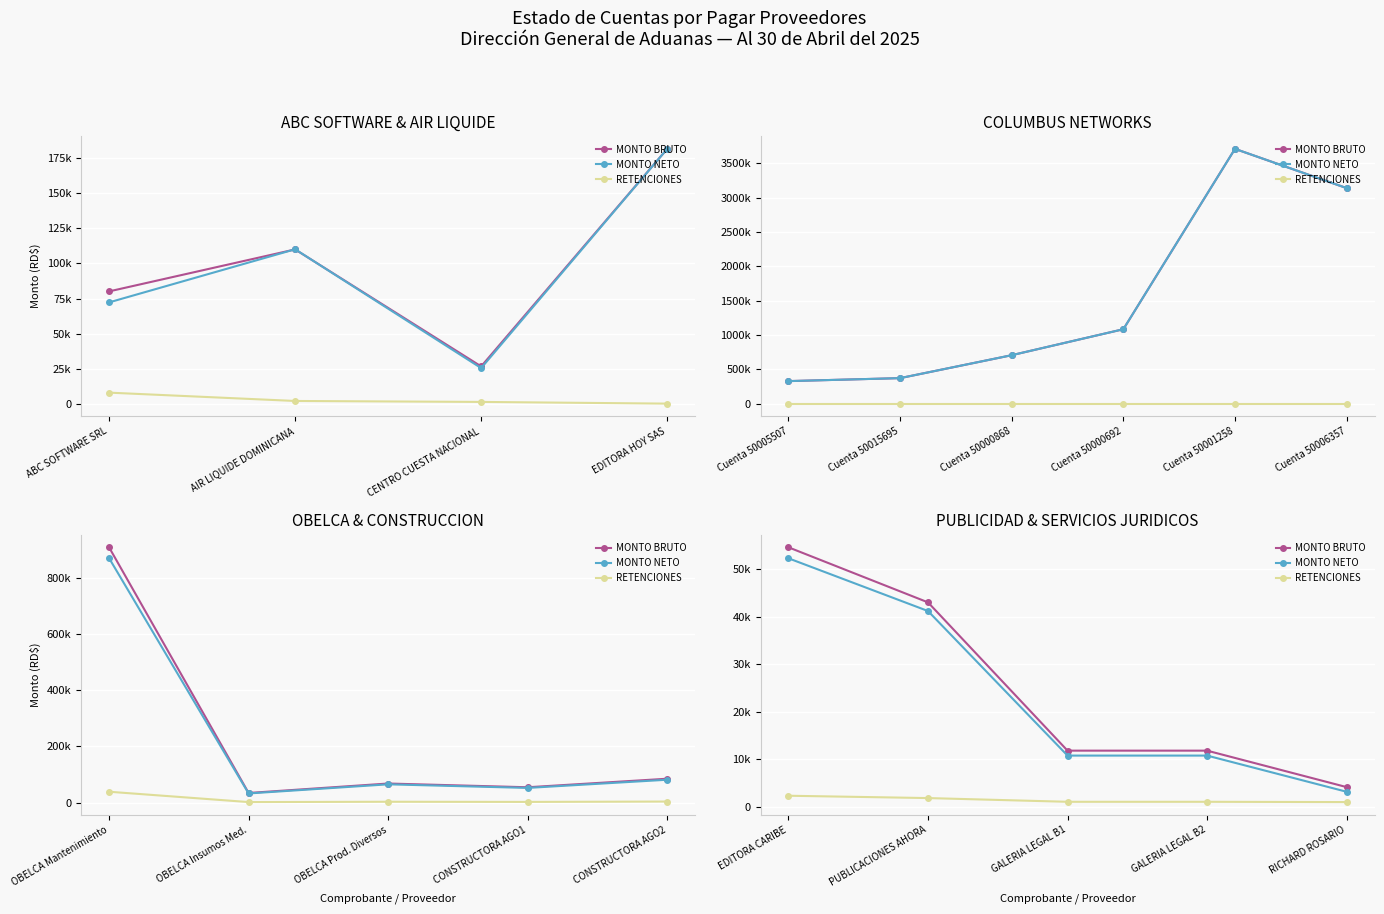

What is the label of the 2nd point from the left?

PUBLICACIONES AHORA